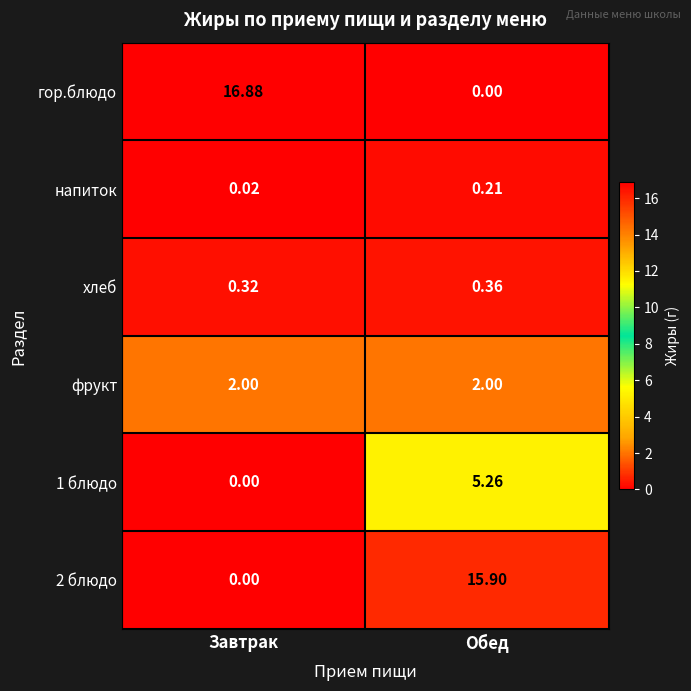

Which series has the largest range (max minus min)?

гор.блюдо